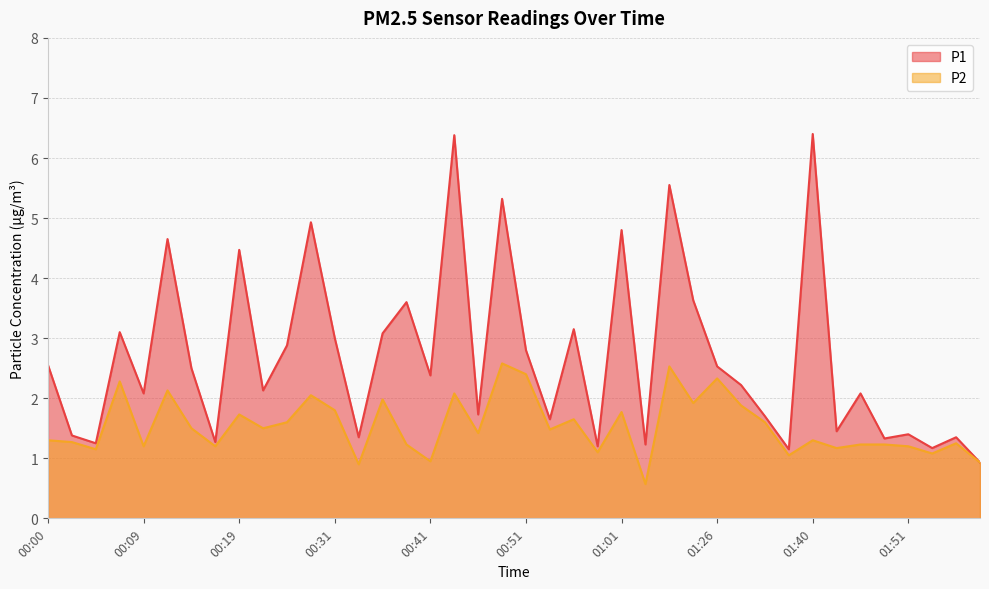

How many interior local peaks does the P1 series have?

14